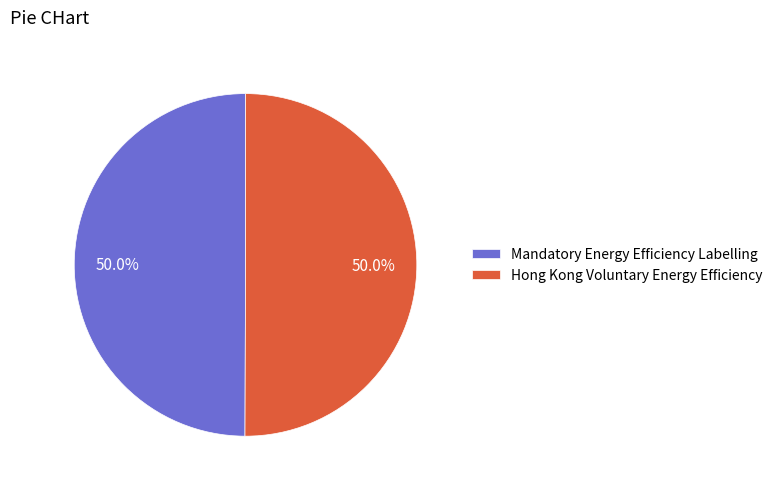

The Hong Kong Voluntary Energy Efficiency slice represents 62% of the pie. True or false?

False